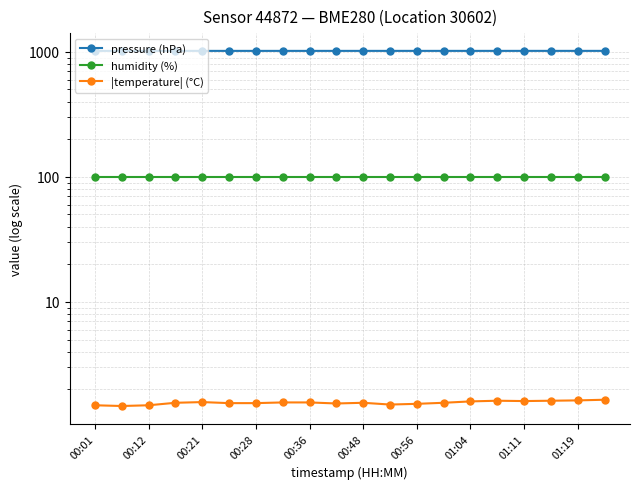

What position from the right is 19?

1